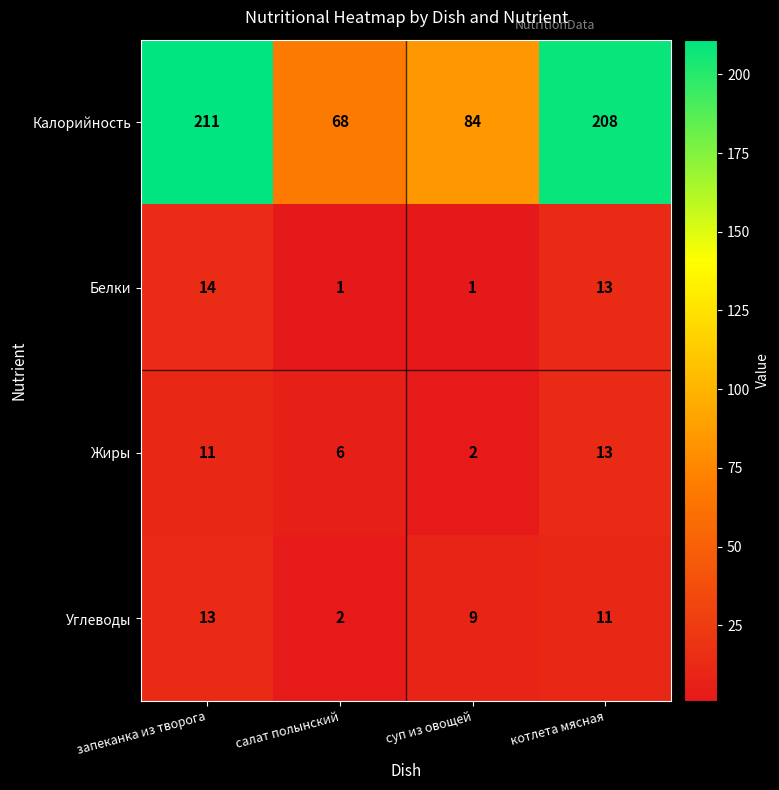

At which category does the chart reach its peak across all series?

запеканка из творога